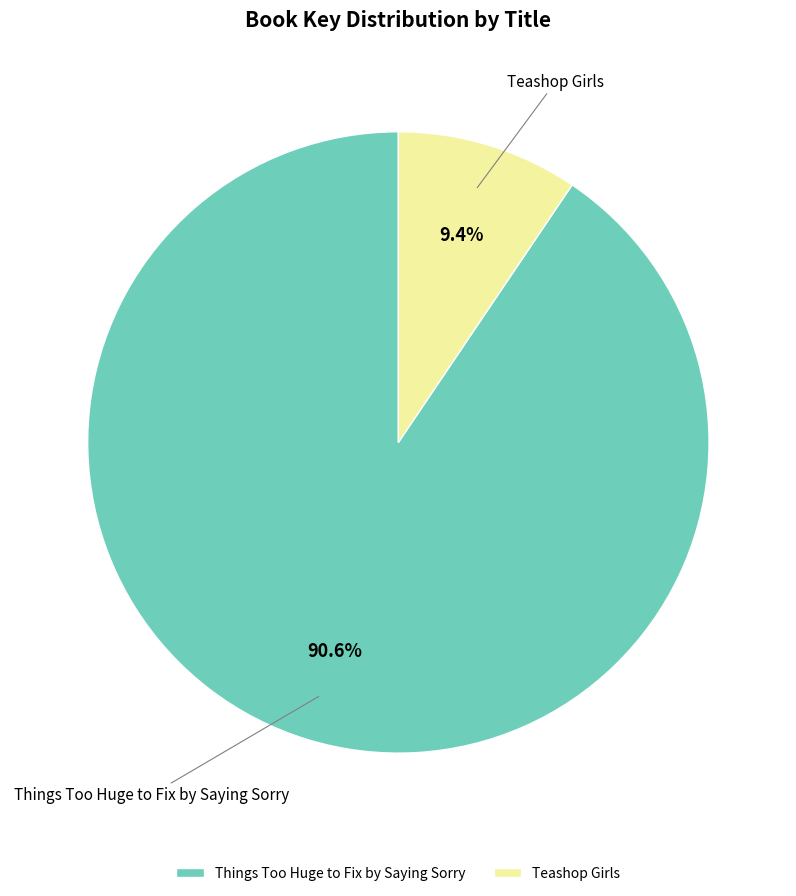

Do Teashop Girls and Things Too Huge to Fix by Saying Sorry together represent more than half of the pie?

Yes